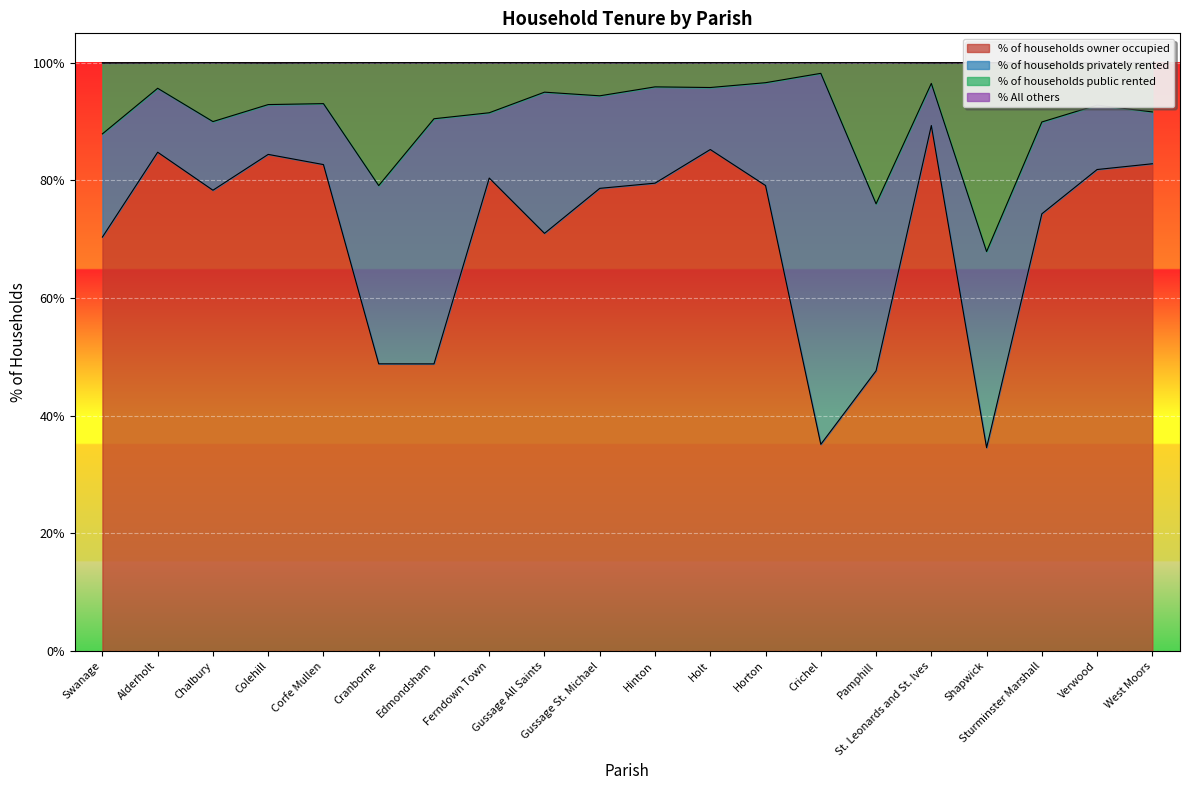

What is the highest value of the % of households owner occupied series?

89.3